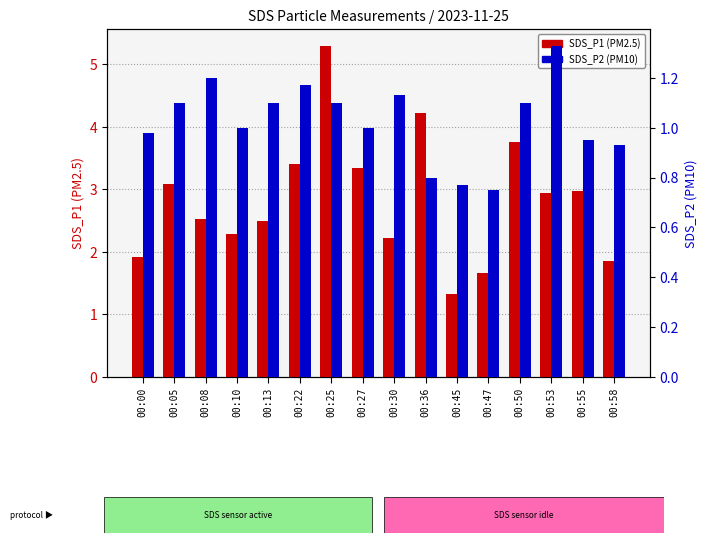

List the series in order of their overall mean, lowest first.

SDS_P2, SDS_P1